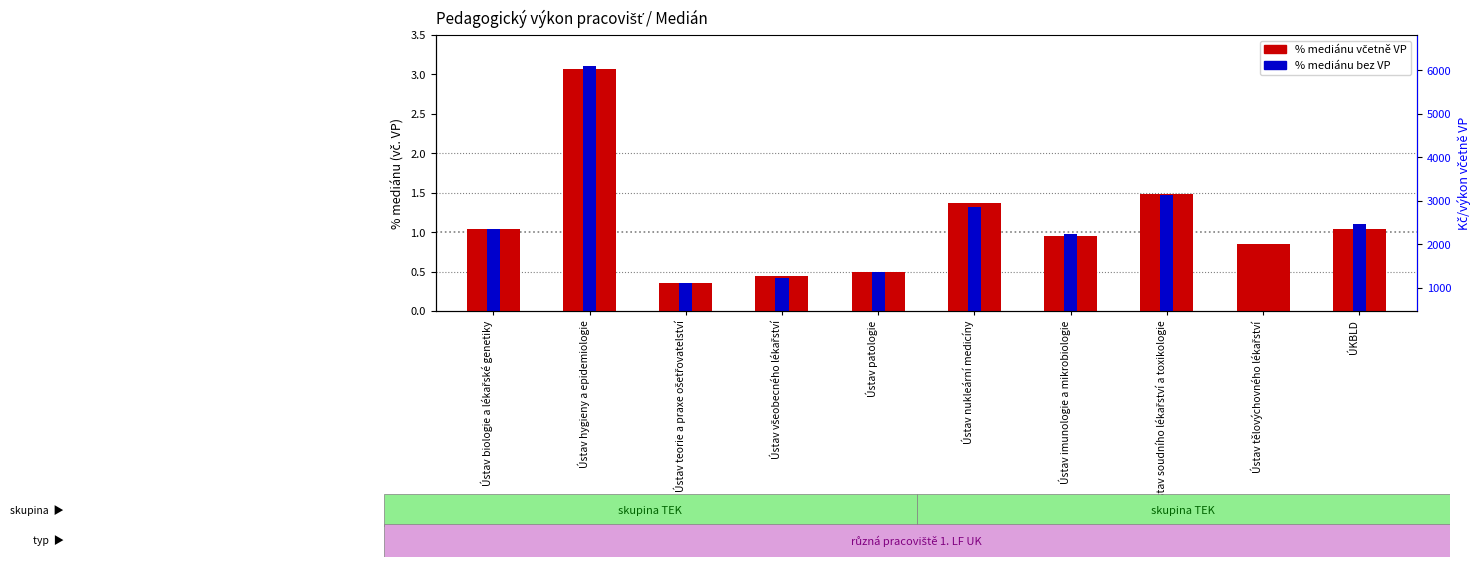

Reading right to left, extract all data points from this chart.

% mediánu včetně VP: ÚKBLD=1.0	Ústav tělovýchovného lékařství=0.9	Ústav soudního lékařství a toxikologie=1.5	Ústav imunologie a mikrobiologie=1.0	Ústav nukleární medicíny=1.4	Ústav patologie=0.5	Ústav všeobecného lékařství=0.4	Ústav teorie a praxe ošetřovatelství=0.4	Ústav hygieny a epidemiologie=3.1	Ústav biologie a lékařské genetiky=1.0
% mediánu bez VP: ÚKBLD=1.1	Ústav tělovýchovného lékařství=0.0	Ústav soudního lékařství a toxikologie=1.5	Ústav imunologie a mikrobiologie=1.0	Ústav nukleární medicíny=1.3	Ústav patologie=0.5	Ústav všeobecného lékařství=0.4	Ústav teorie a praxe ošetřovatelství=0.4	Ústav hygieny a epidemiologie=3.1	Ústav biologie a lékařské genetiky=1.0